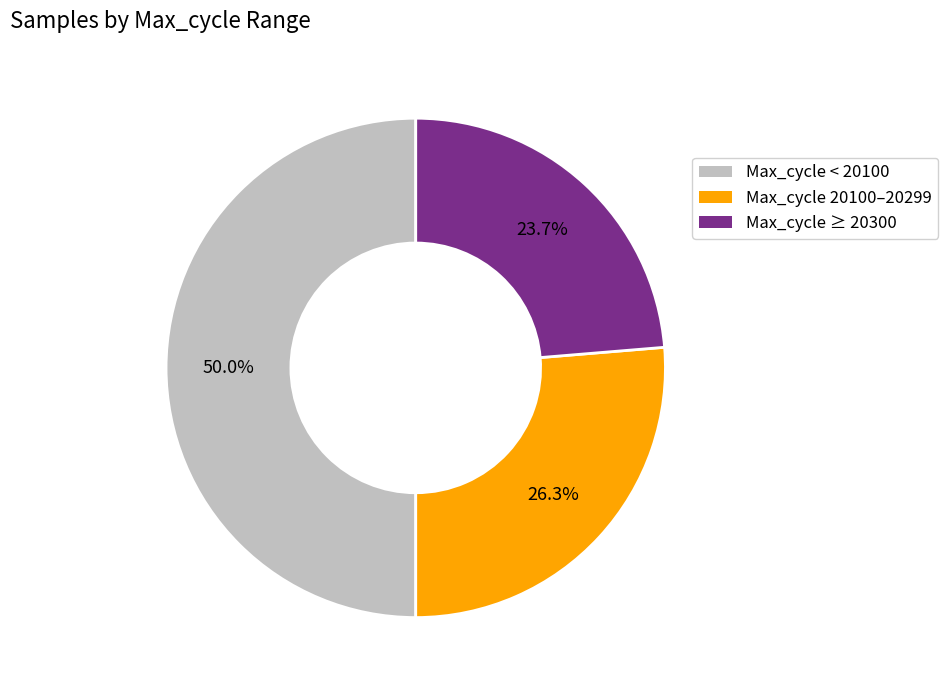

Which has a higher value, Max_cycle 20100–20299 or Max_cycle ≥ 20300?

Max_cycle 20100–20299